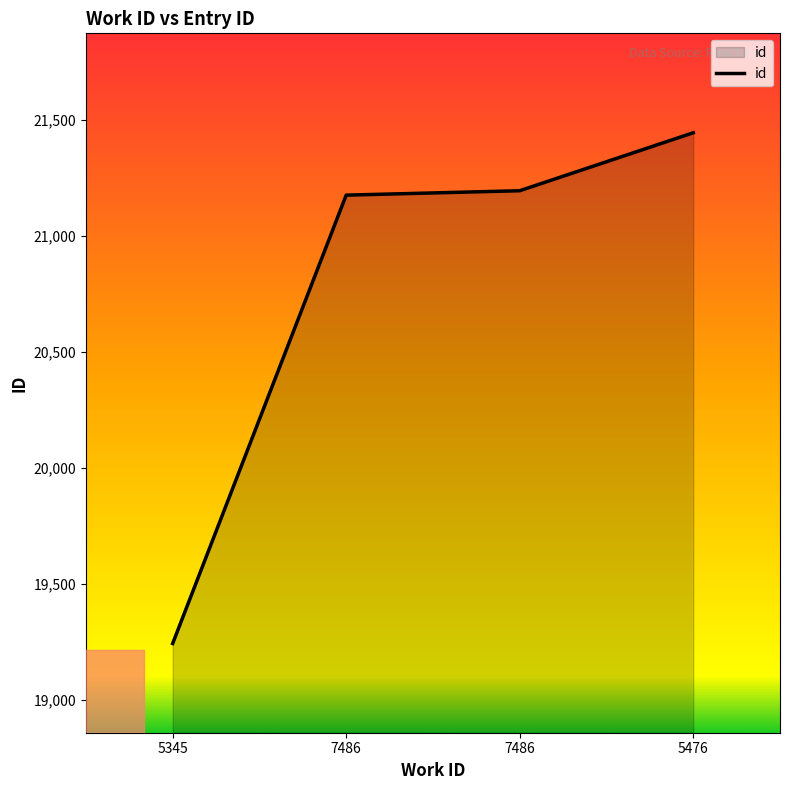

What is the minimum value shown in the chart?

19243